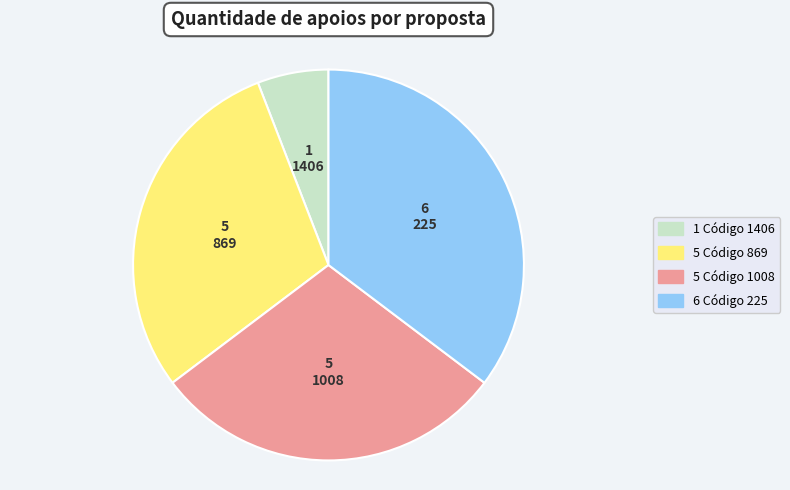

Is there any slice that represents more than half of the pie?

No